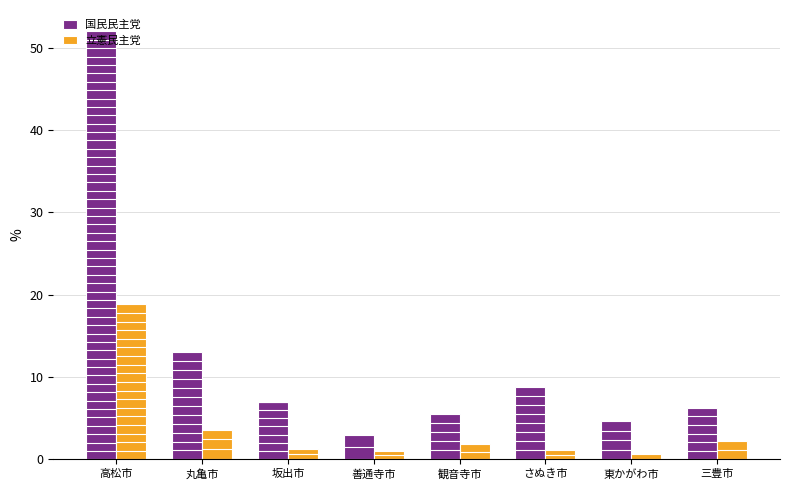

What is the total value across all series at 三豊市?

8.5